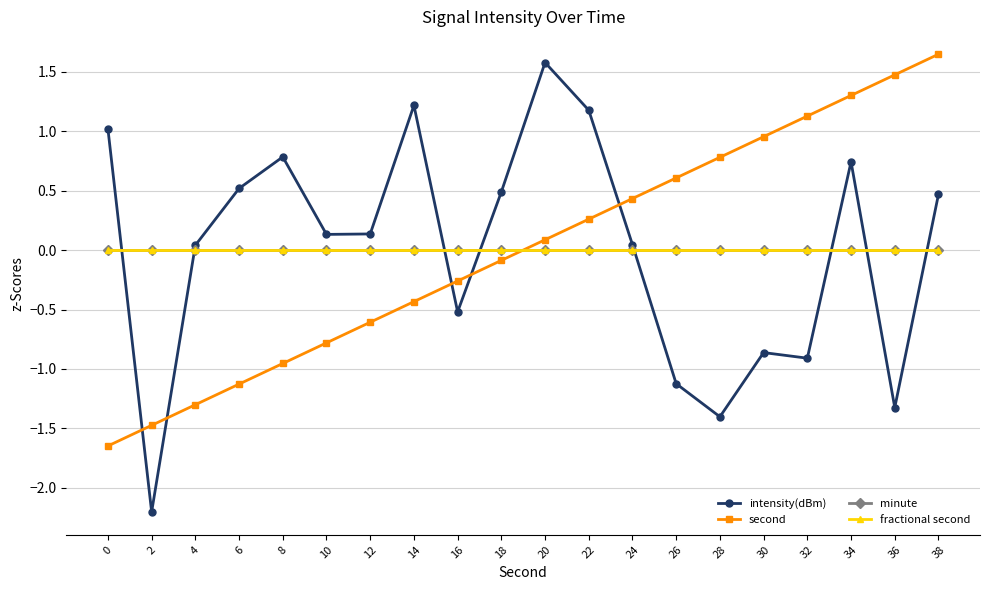

Does the chart have visible grid lines?

Yes